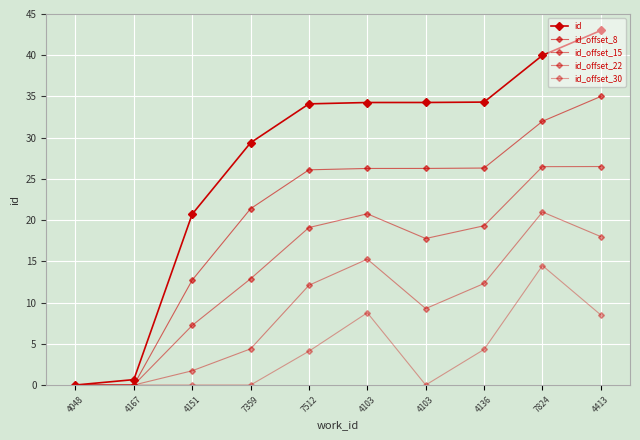

How many lines are shown in the chart?

5